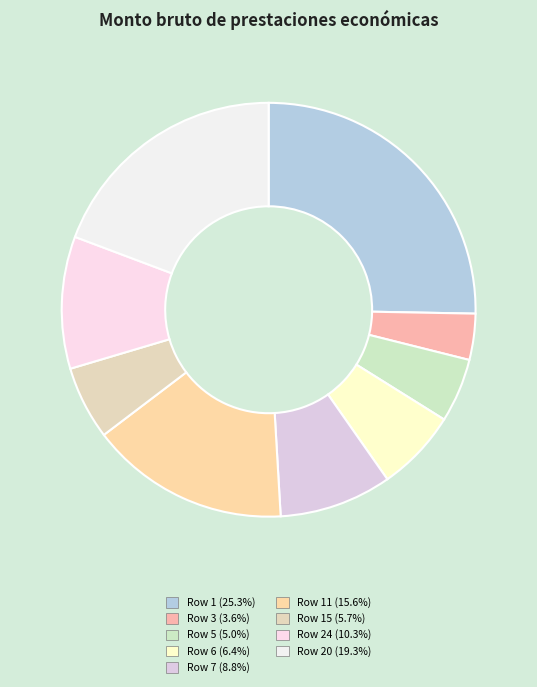

Count the number of slices in the pie.

9